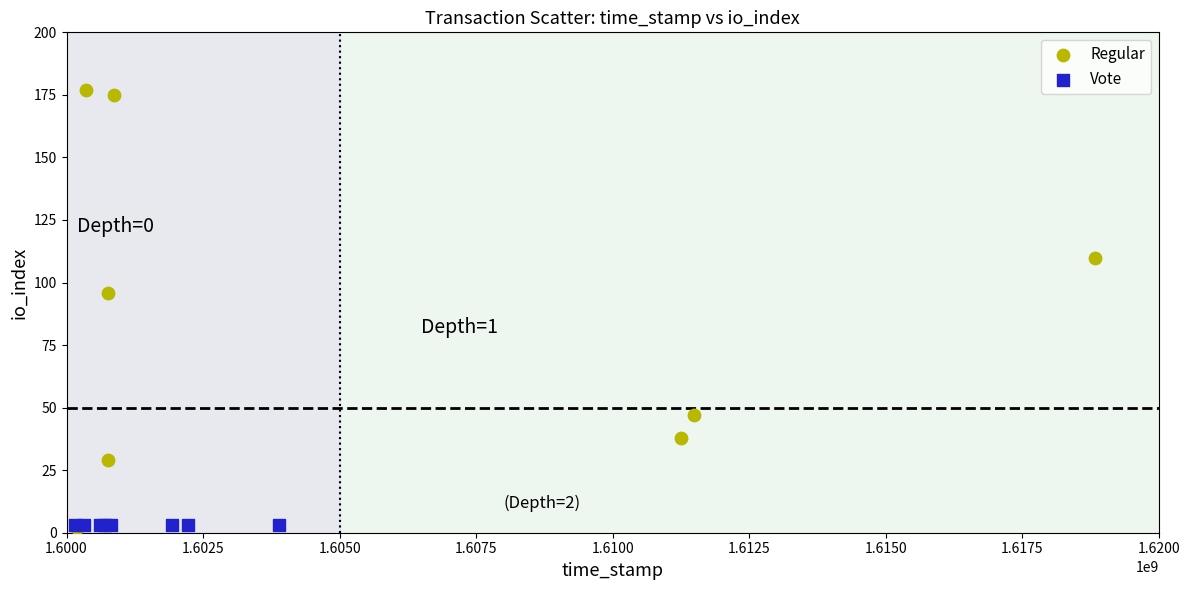

Which series reaches the maximum Y coordinate?

Regular